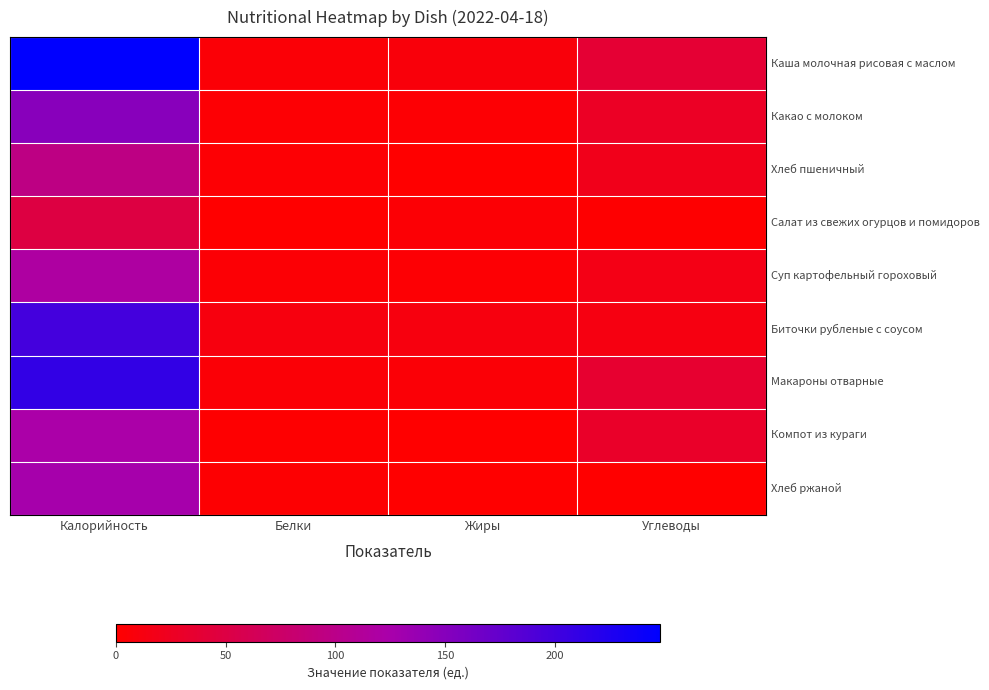

Which label corresponds to the smallest value in the chart?

Жиры